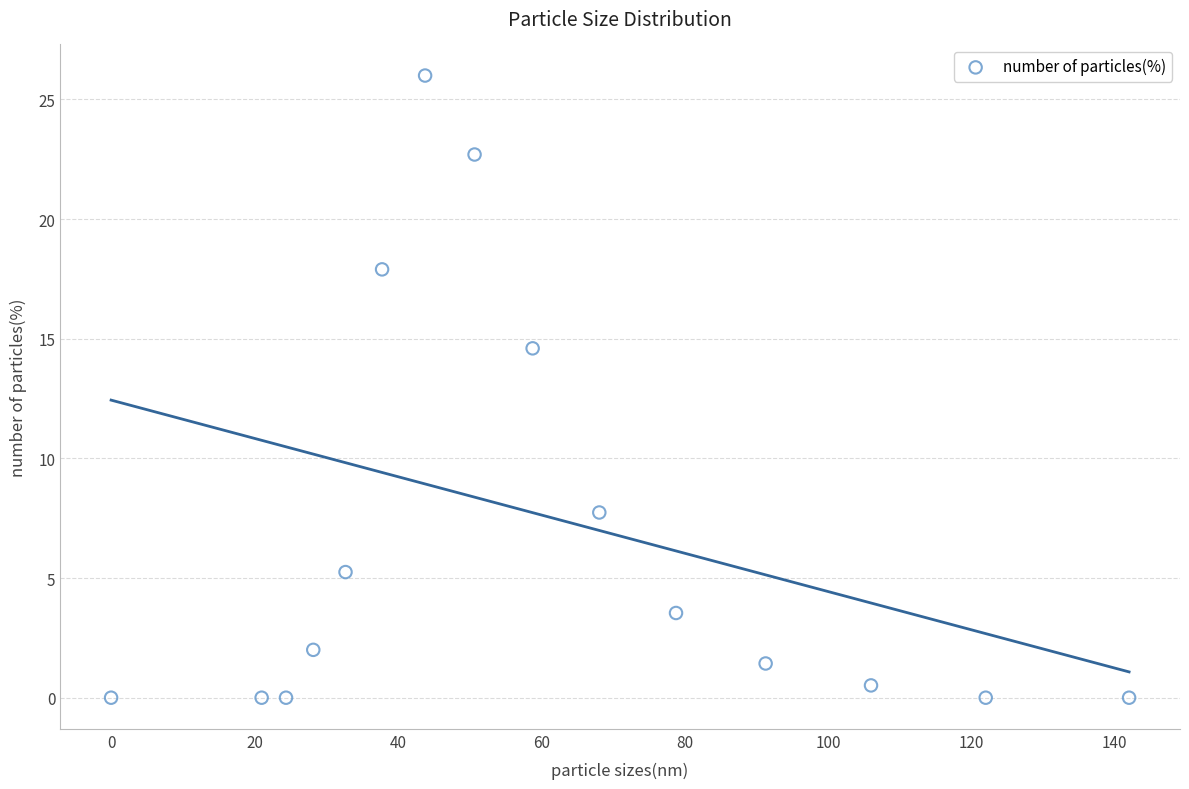

What Y value in the scatter plot is closest to 13?

14.6